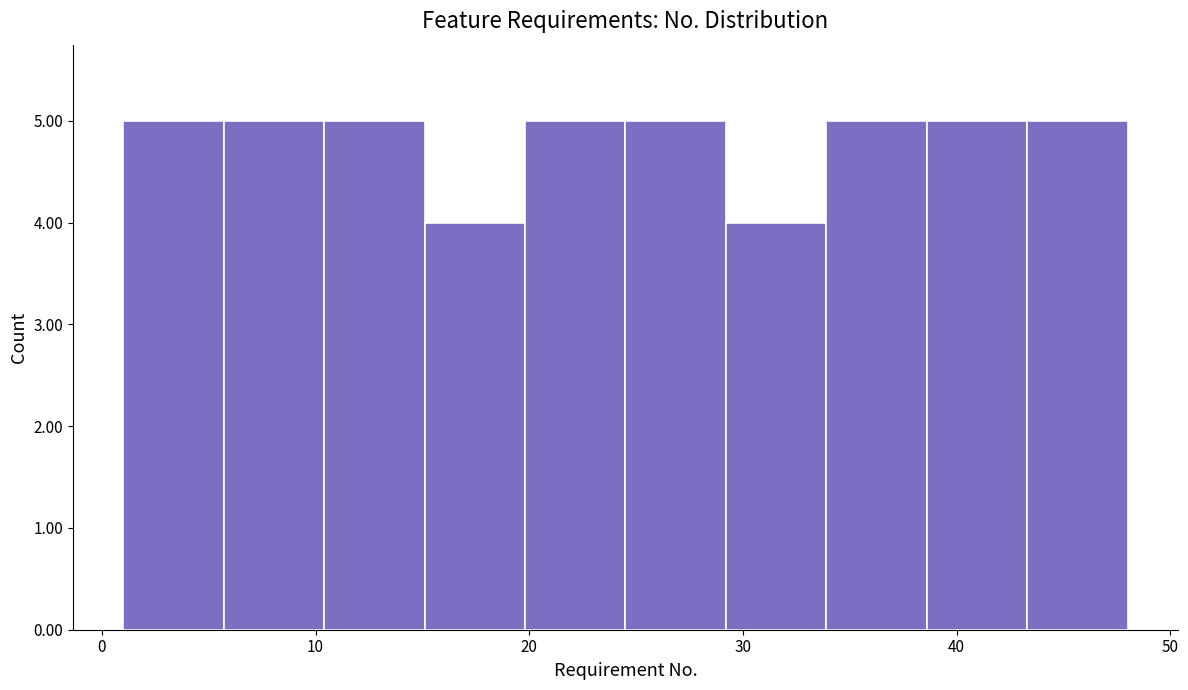

How tall is the bar that spans 10.4 to 15.1 on the x-axis? Neither the bar edges nor the heights are printed on the chart, so give them approximately, as read against the axes.

5